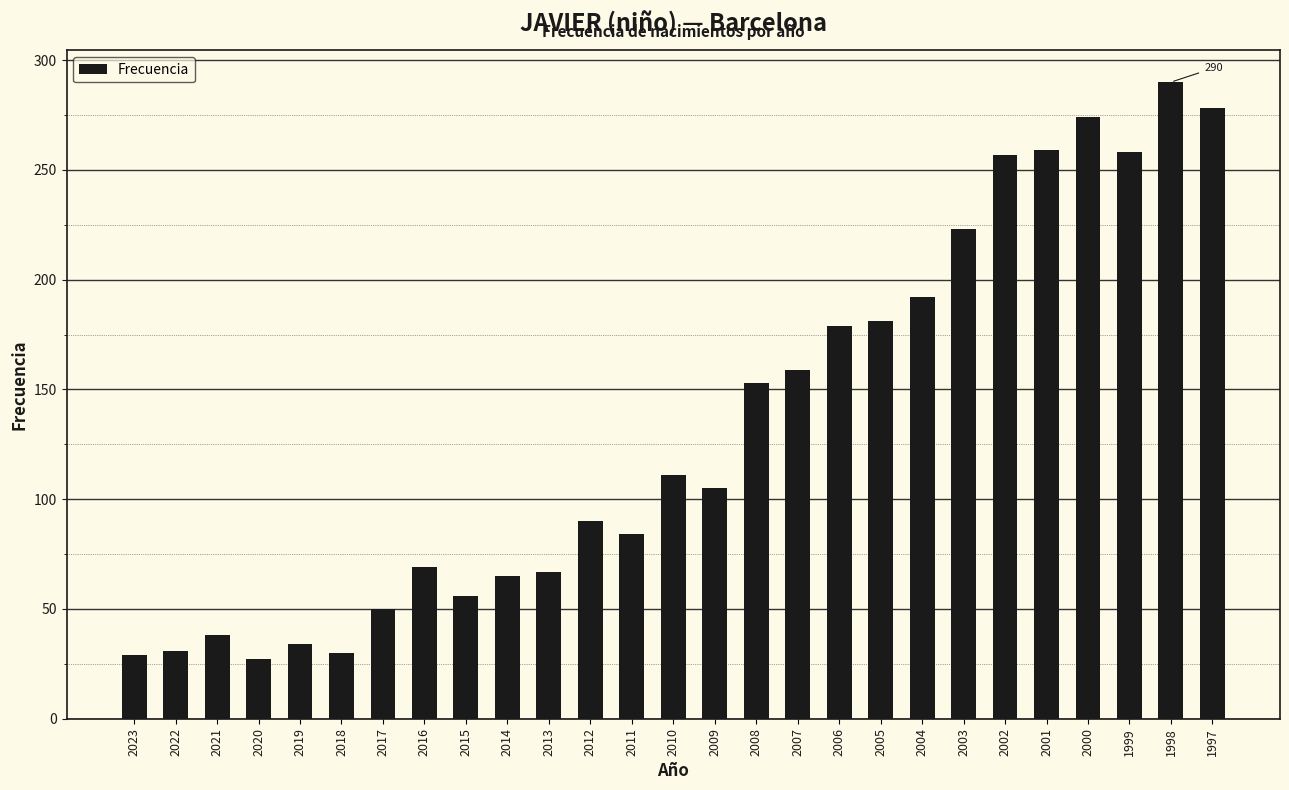

True or false: the data shows 278 at 1997.

True